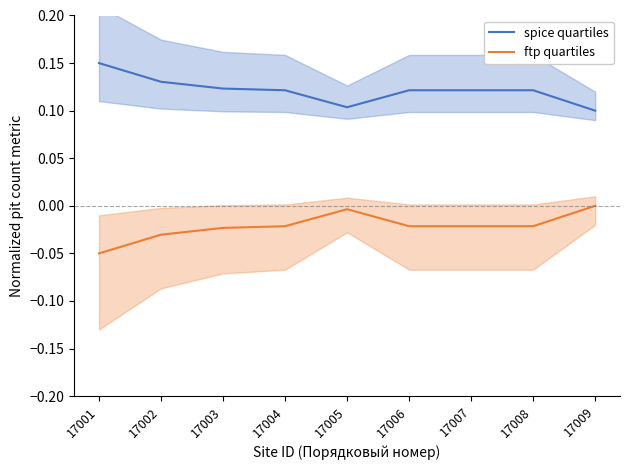

True or false: ftp quartiles has more than 0 points higher than both neighbors.

True